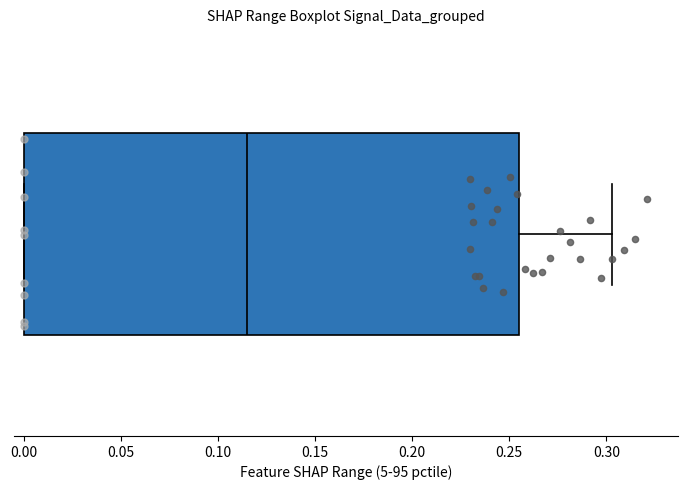

Transcribe this box plot: give where the median line is, the range the box spans, and where the two whiskers end, as read against the x-axis. The values are not printed on the chart, so give them approximately, as read against the axis.

median 0.115, box 0.000 to 0.255, whiskers 0.000 to 0.305